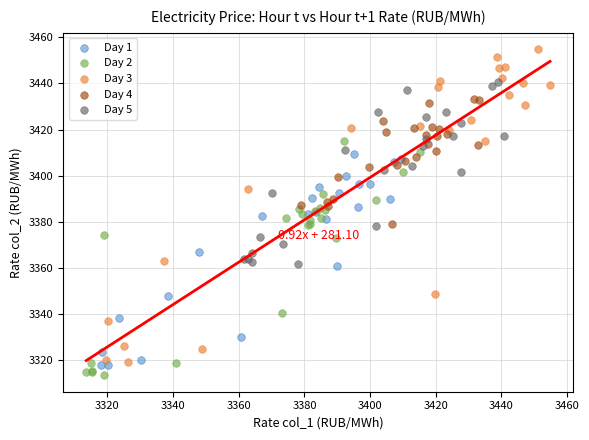

Which series reaches the maximum Y coordinate?

Day 3